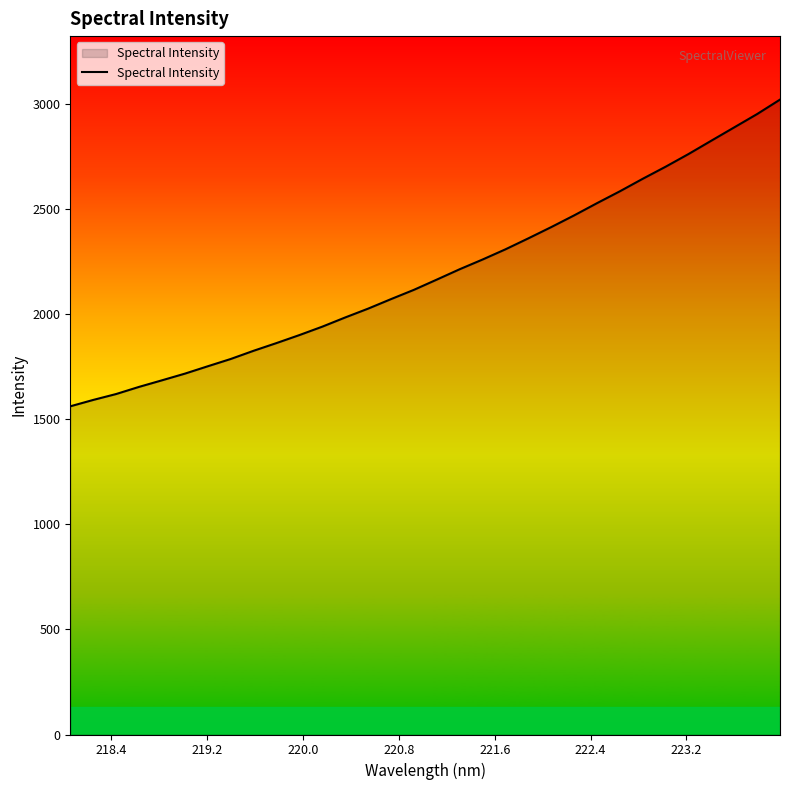

What is the difference between the maximum and minimum values?

1459.4